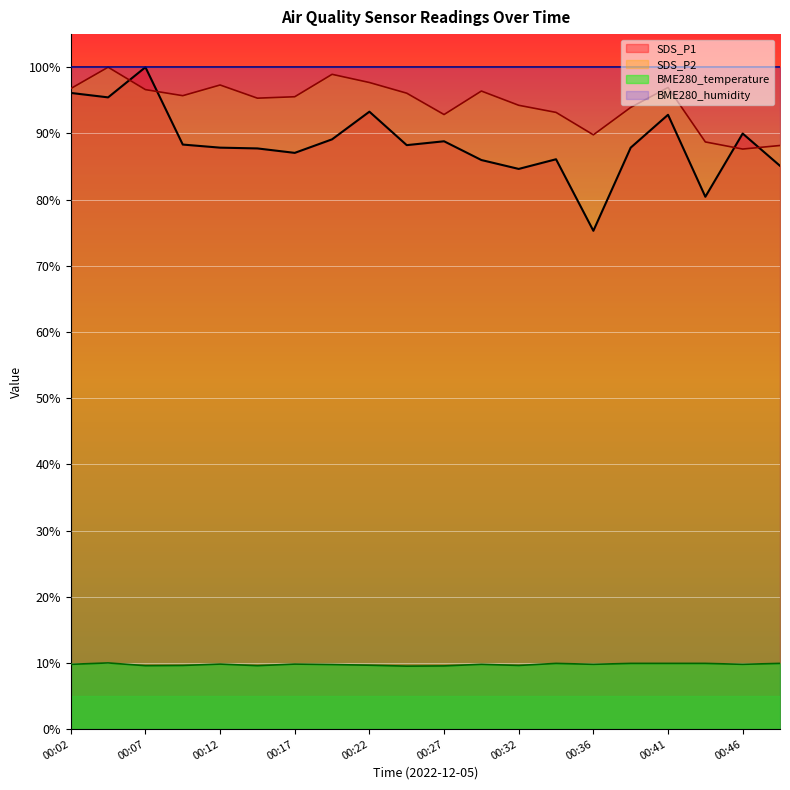

Reading left to right, extract all data points from this chart.

SDS_P1: 96.1	95.4	100.0	88.3	87.8	87.7	87.1	89.1	93.3	88.2	88.8	86.0	84.6	86.1	75.3	87.8	92.8	80.4	90.0	85.1
SDS_P2: 96.8	100.0	96.6	95.7	97.3	95.3	95.5	98.9	97.7	96.1	92.8	96.4	94.2	93.2	89.8	93.9	96.9	88.7	87.6	88.2
BME280_temperature: 9.8	10.0	9.6	9.6	9.8	9.6	9.8	9.8	9.7	9.5	9.6	9.8	9.6	9.9	9.8	9.9	9.9	9.9	9.8	9.9